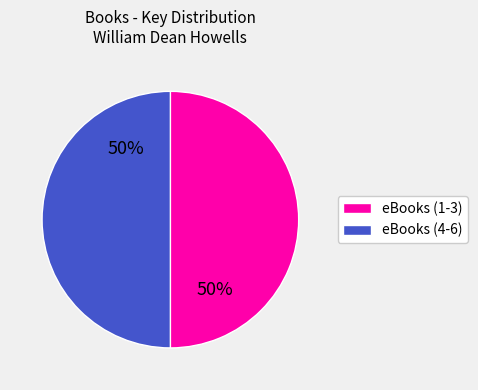

To the nearest percent, what is the average slice percentage?

50%